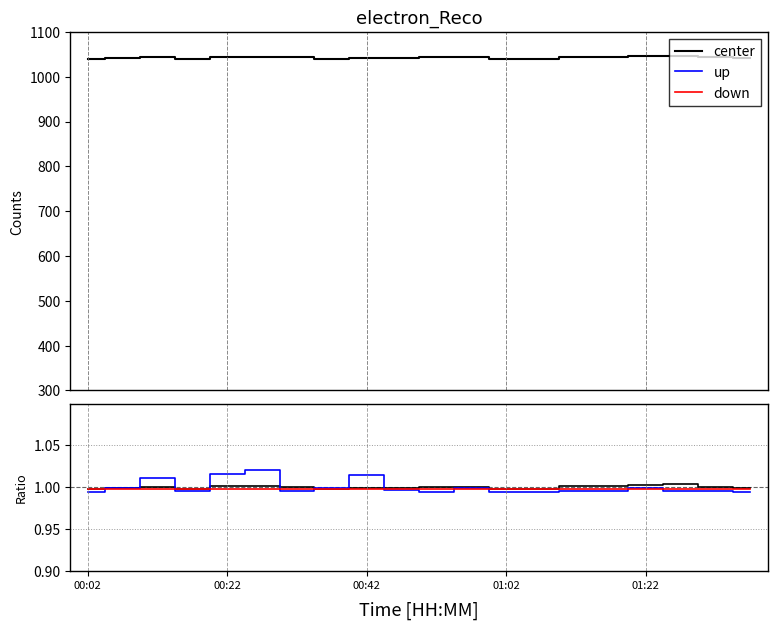

True or false: center has more than 2 interior local peaks.

True